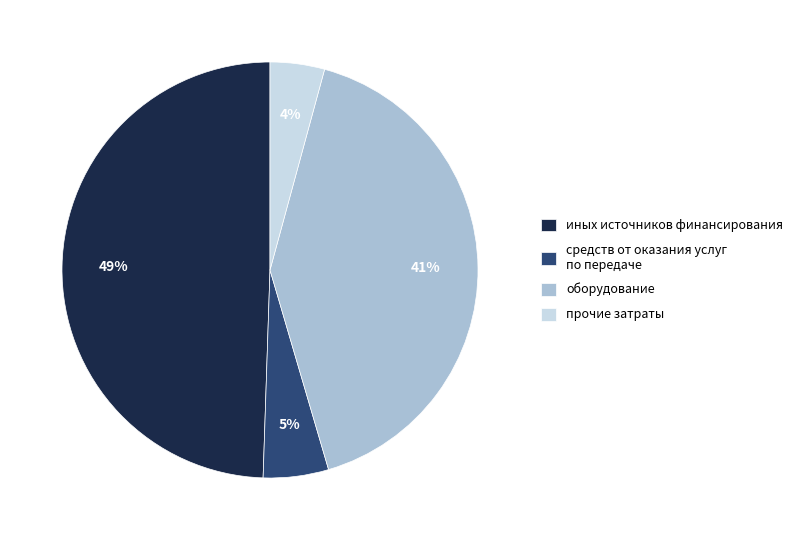

What is the smallest slice in the pie chart?

прочие затраты